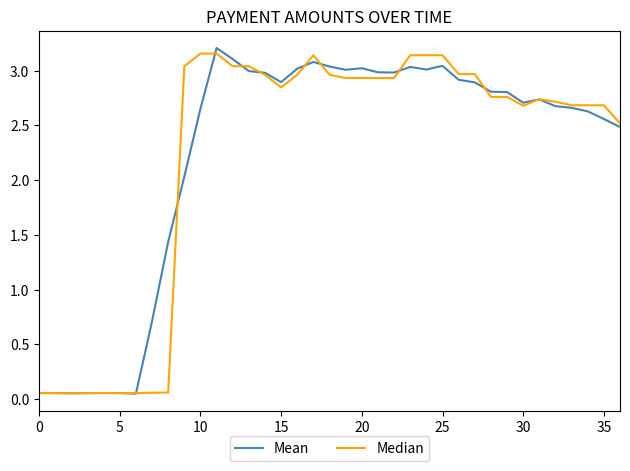

At how many categories does at least one series exceed 1?

29